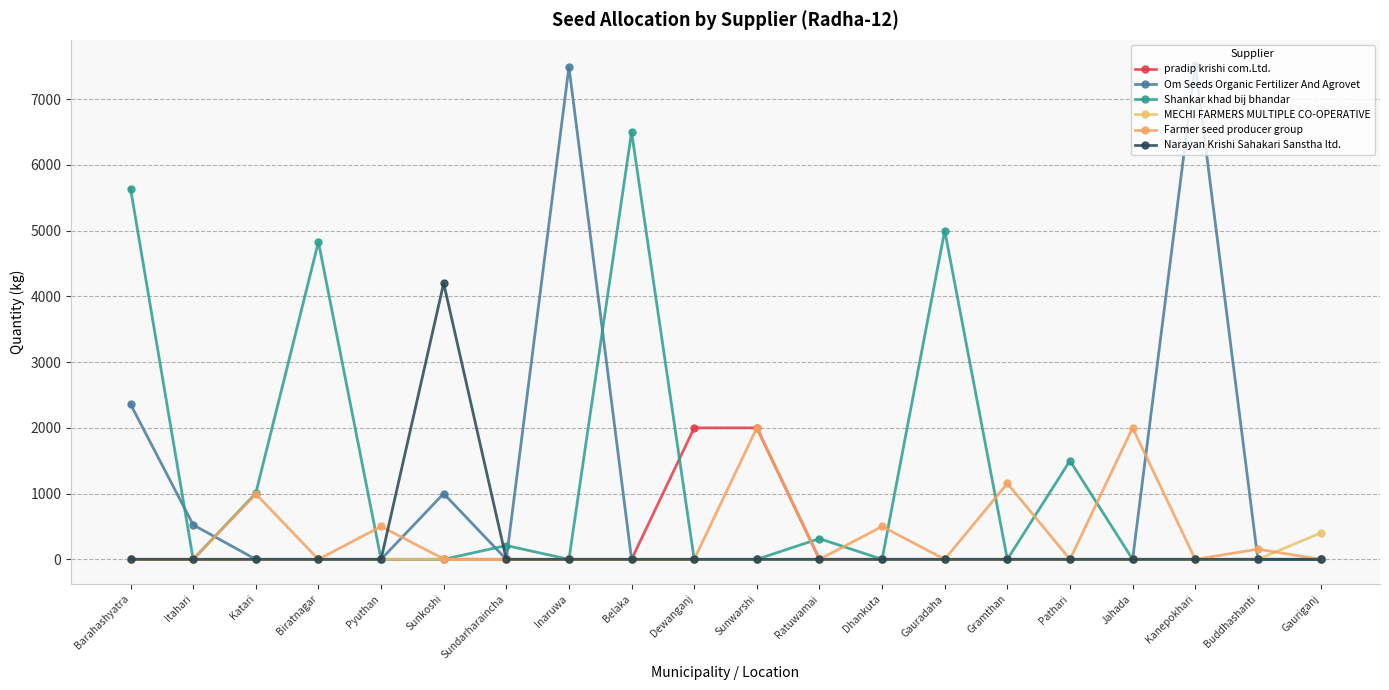

What are all the series names shown in the legend?

pradip krishi com.Ltd., Om Seeds Organic Fertilizer And Agrovet, Shankar khad bij bhandar, MECHI FARMERS MULTIPLE CO-OPERATIVE, Farmer seed producer group, Narayan Krishi Sahakari Sanstha ltd.